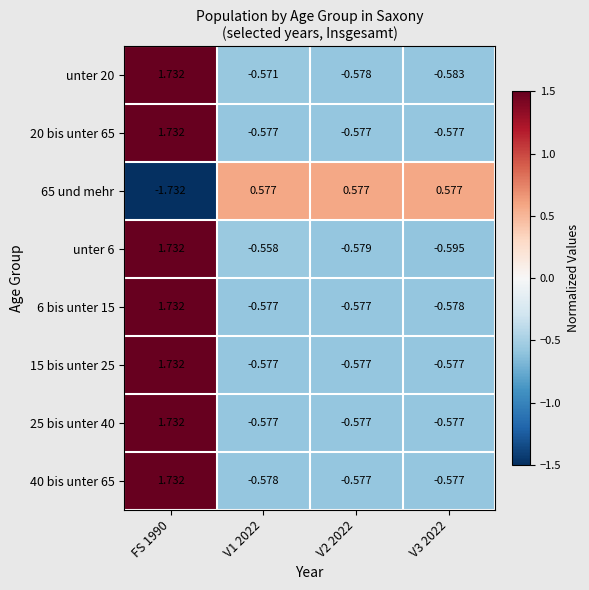

Is the value of 40 bis unter 65 at FS 1990 greater than the value of 20 bis unter 65 at V1 2022?

Yes